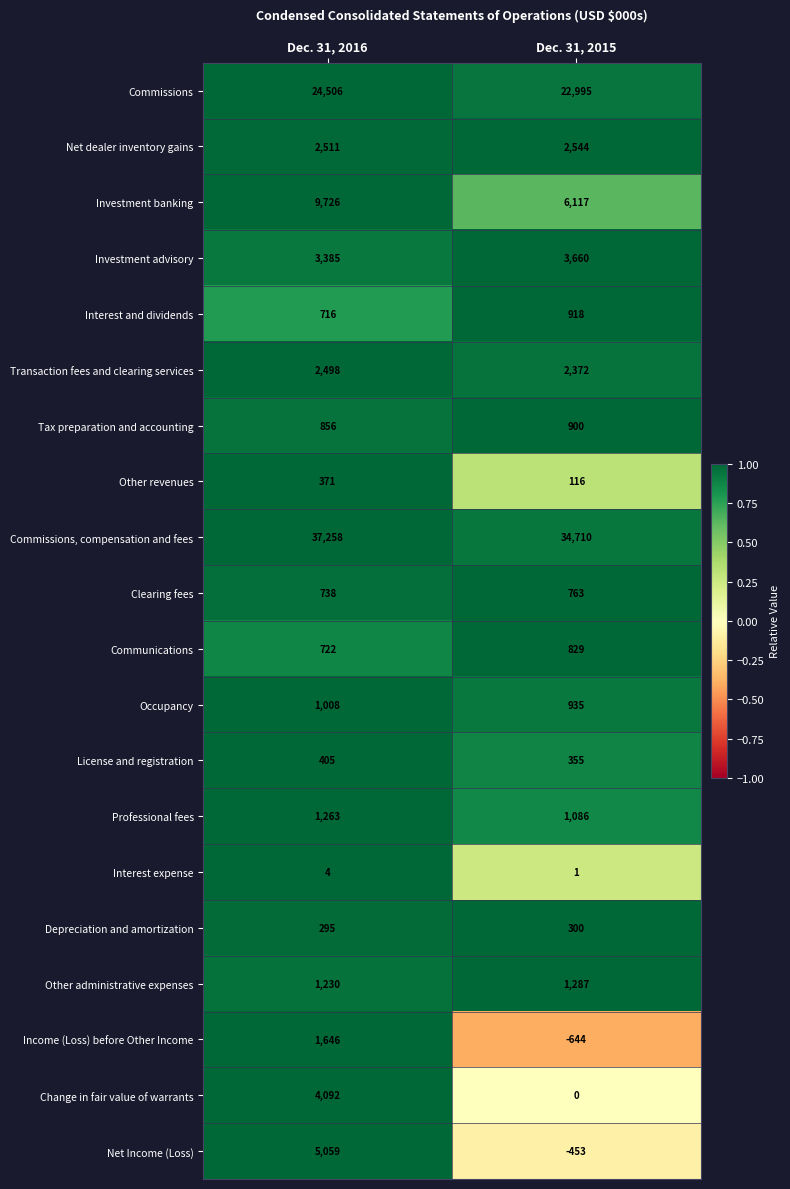

What is the difference between the maximum and minimum values in the Other administrative expenses series?

57